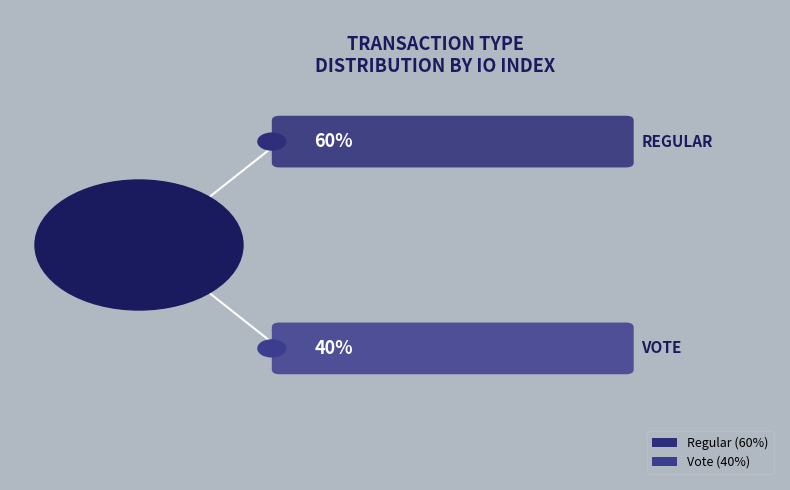

To the nearest percent, what is the combined percentage of Vote and Regular?

100%